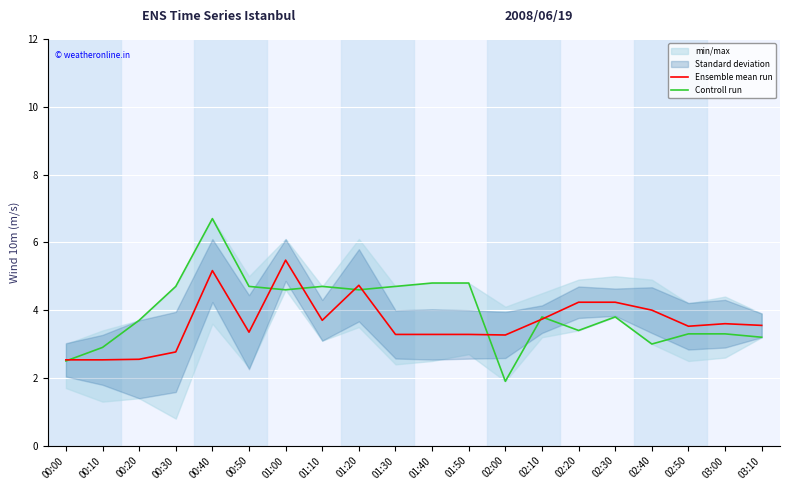

Reading left to right, list all the values displayed in this chart.

Ensemble mean run: 2.5	2.5	2.5	2.8	5.2	3.4	5.5	3.7	4.7	3.3	3.3	3.3	3.3	3.7	4.2	4.2	4.0	3.5	3.6	3.5
Controll run: 2.5	2.9	3.7	4.7	6.7	4.7	4.6	4.7	4.6	4.7	4.8	4.8	1.9	3.8	3.4	3.8	3.0	3.3	3.3	3.2